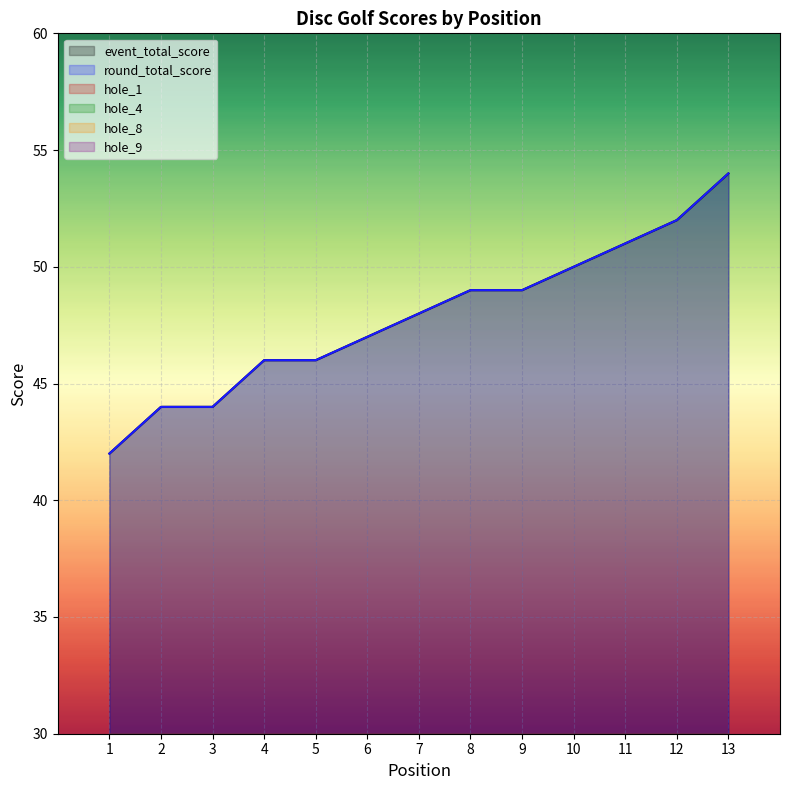

What is the difference between the maximum and minimum values in the hole_8 series?

2